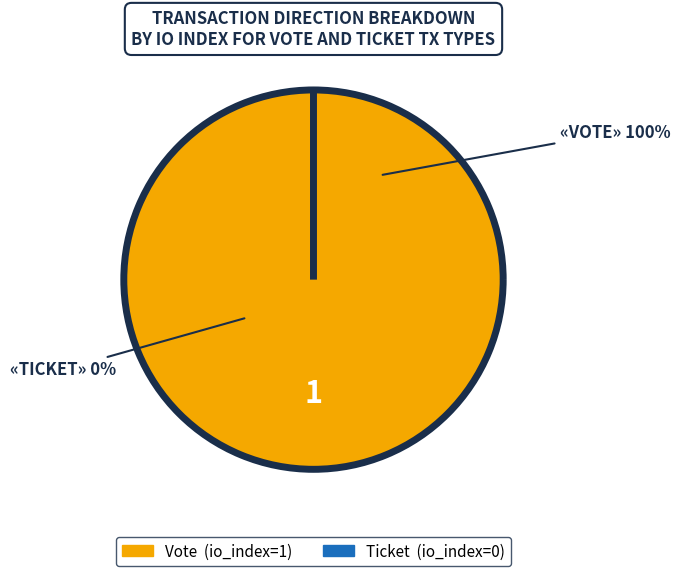

To the nearest percent, what is the difference between the largest and smallest slice percentages?

100%